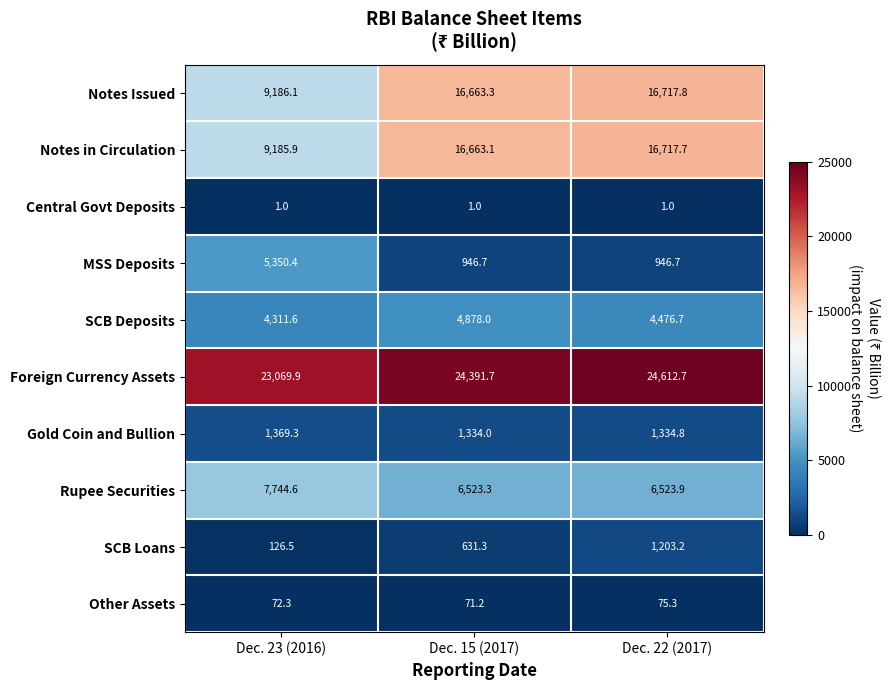

Is it true that Other Assets equals 96.5 at Dec. 23 (2016)?

False